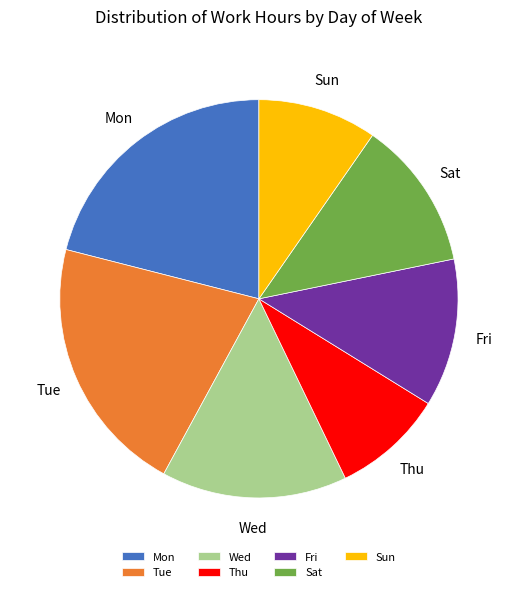

Does Fri account for over 50% of the chart?

No